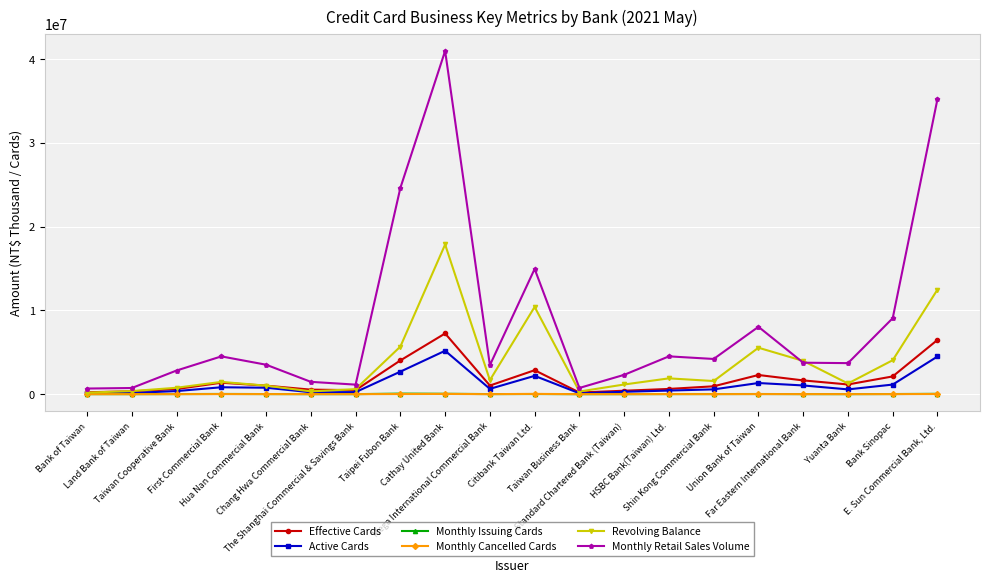

True or false: Active Cards has more than 1 interior local peaks.

True